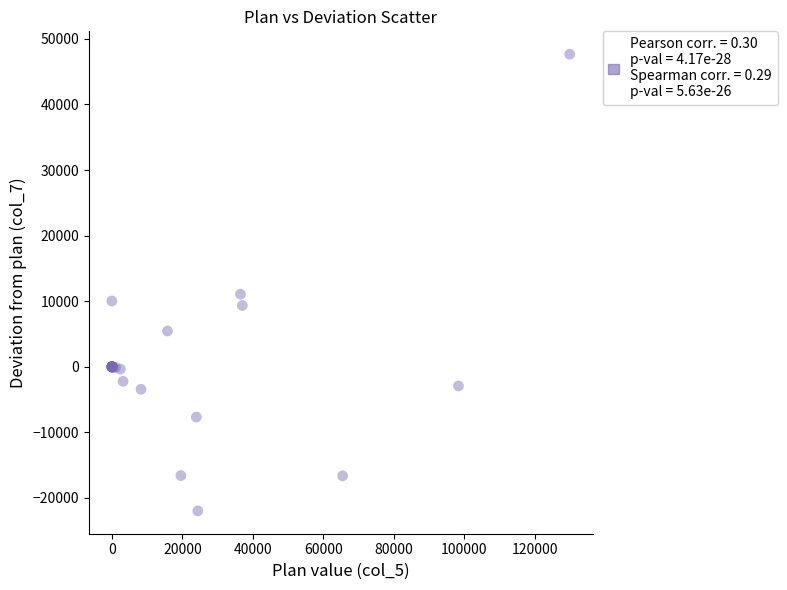

What Y value in the scatter plot is closest to 12847?

11067.0